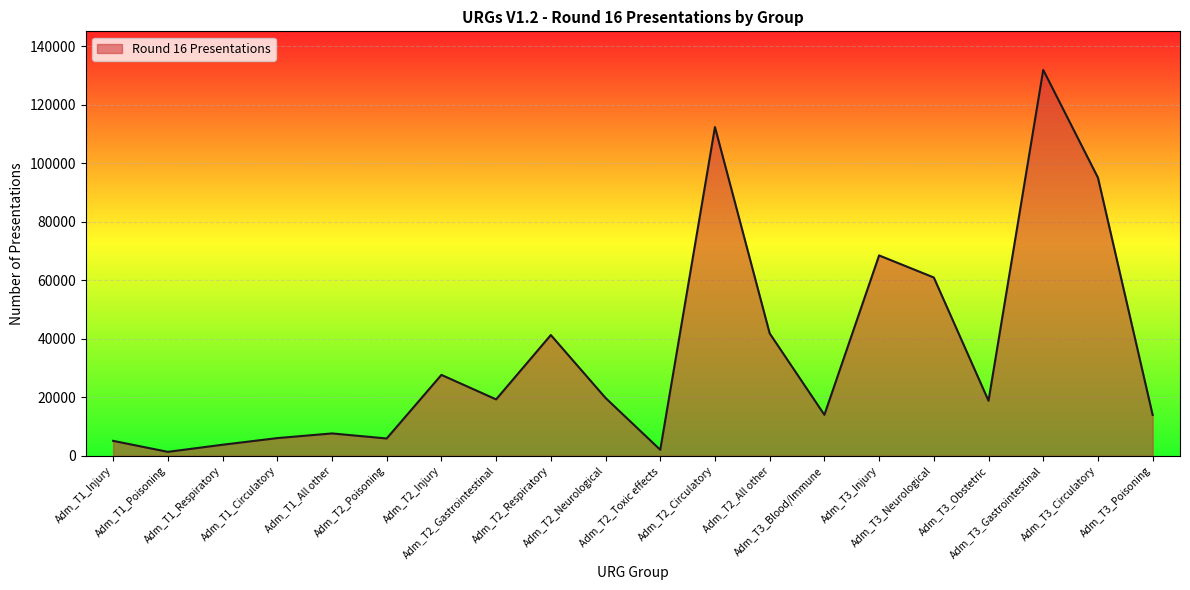

What is the average value?

34849